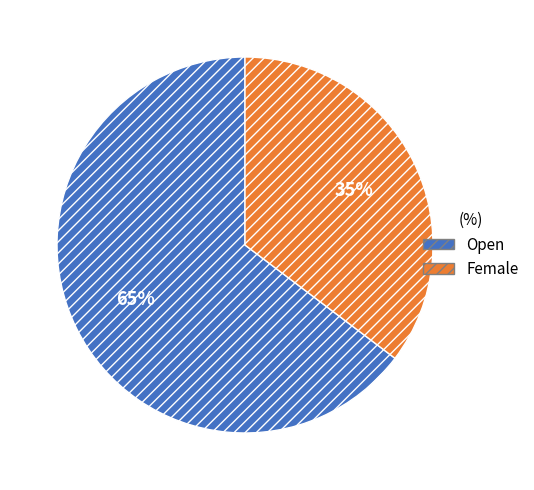

Rank the categories by value from highest to lowest.

Open, Female